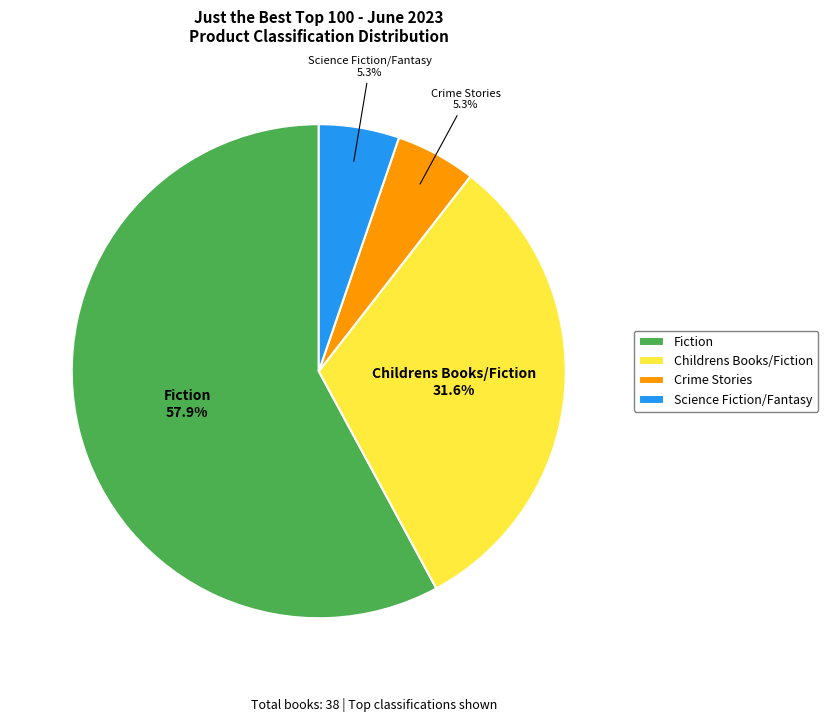

Do Childrens Books/Fiction and Crime Stories together represent more than half of the pie?

No